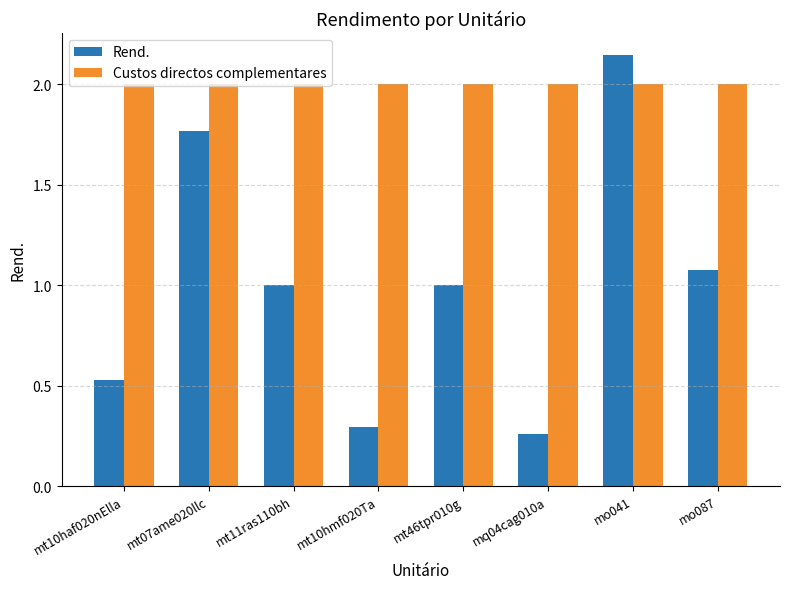

List the series in order of their peak value, lowest first.

Custos directos complementares, Rend.